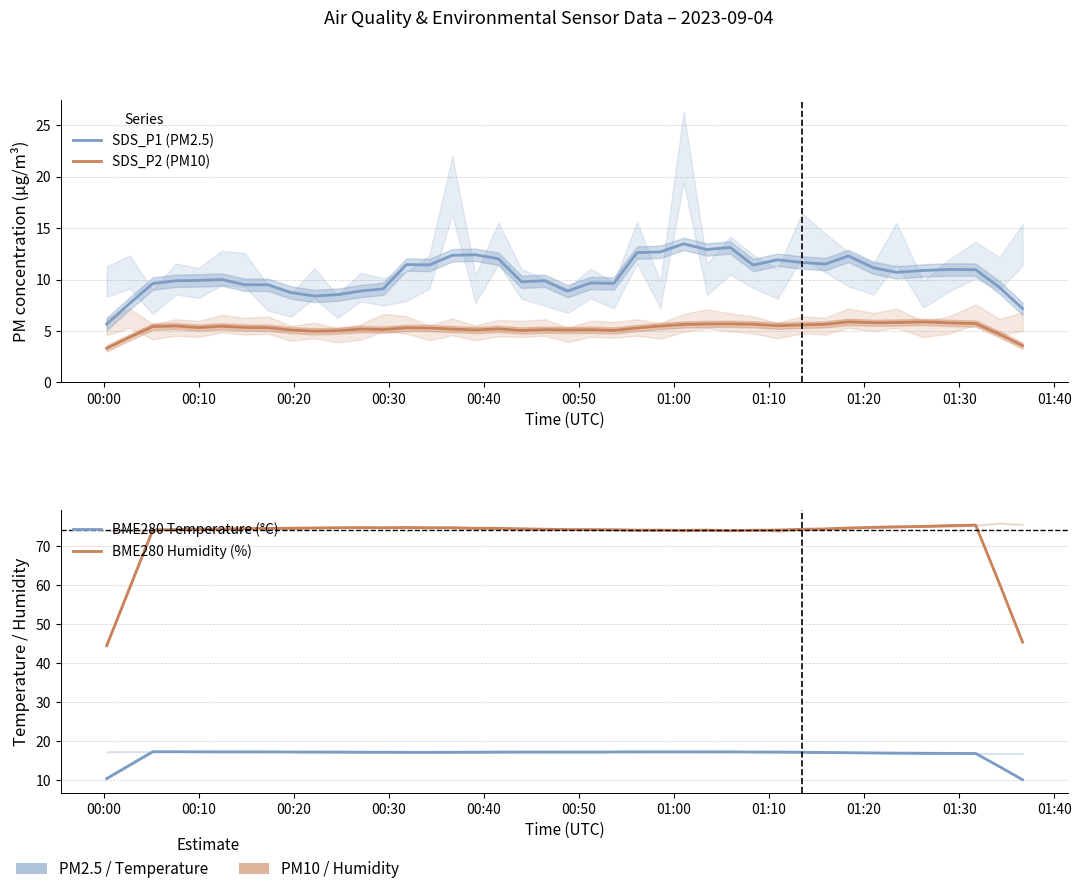

How many series are shown in this chart?

4